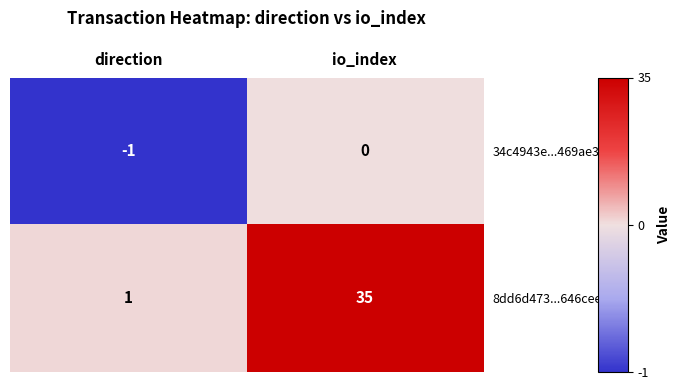

At which label does 34c4943e...469ae32 reach its minimum?

direction